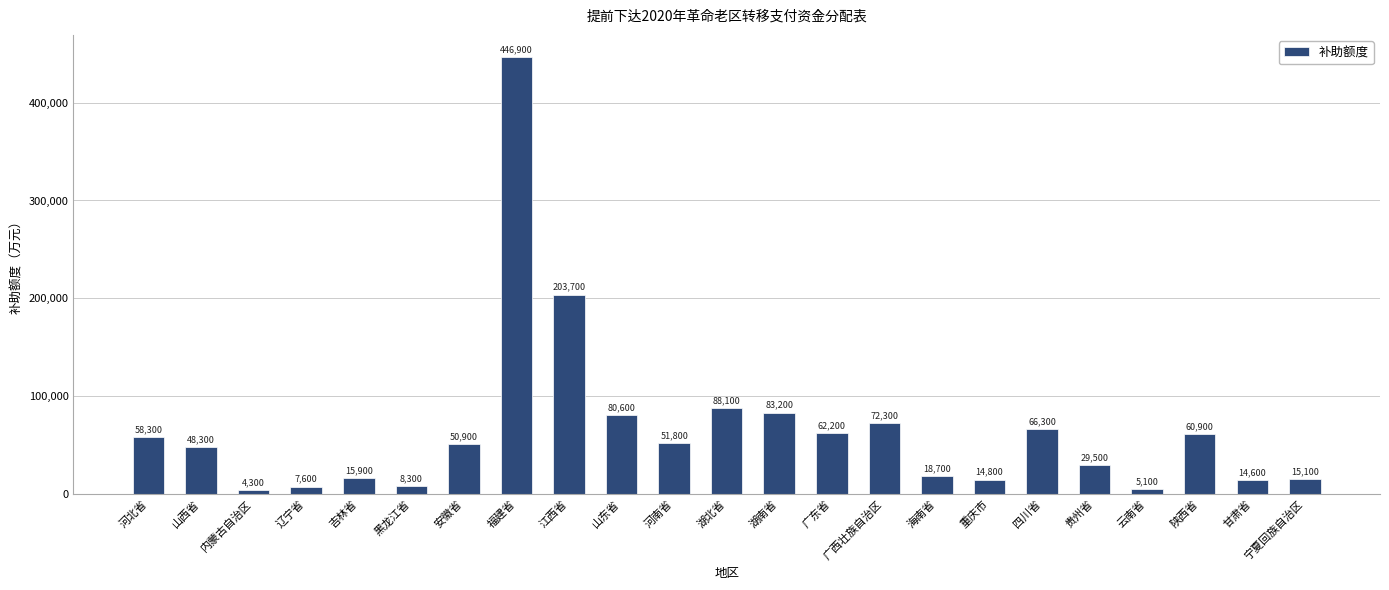

The chart shows a value of 4300 at 内蒙古自治区. True or false?

True